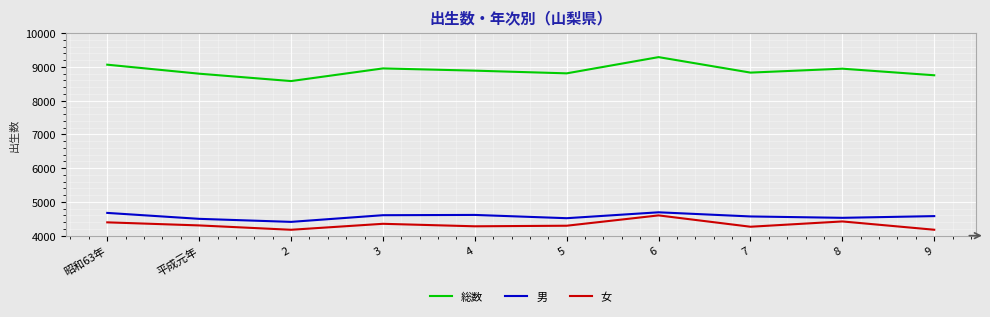

Where is the first local maximum for 総数?

3